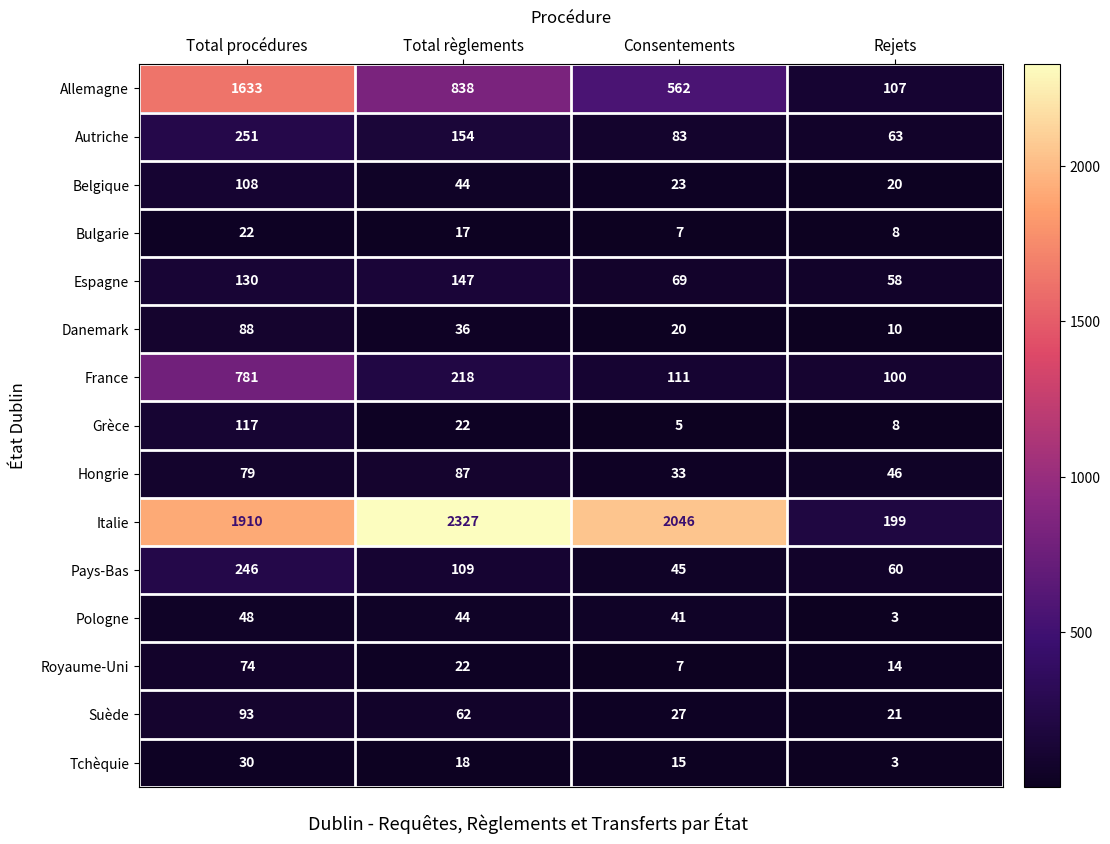

At which label does Allemagne reach its peak?

Total procédures